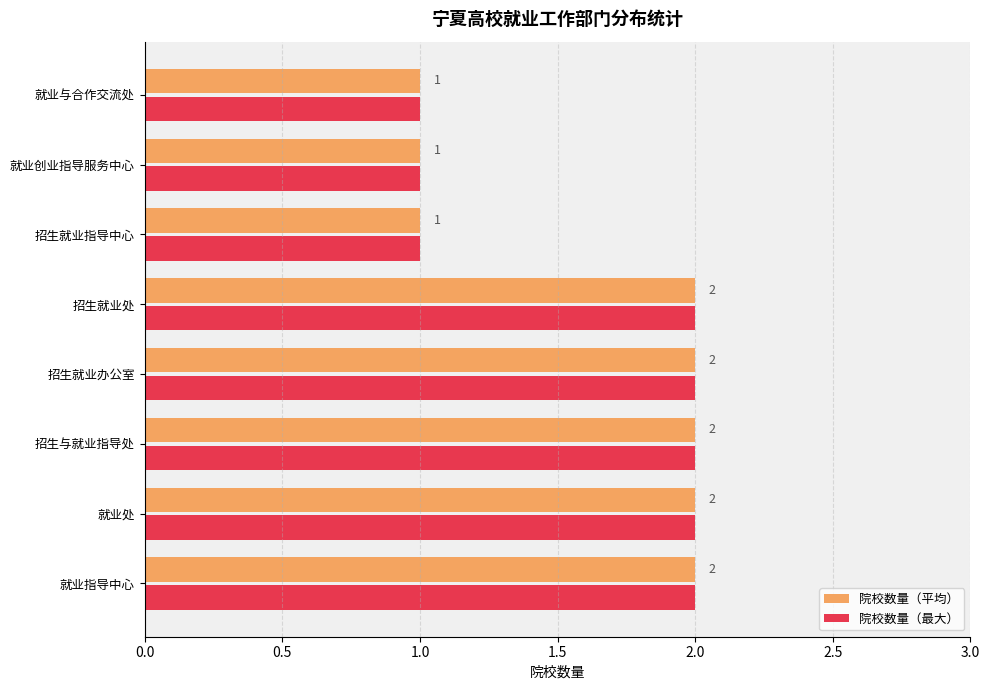

Count the 院校数量（最大） values in the range 1 to 2.

8